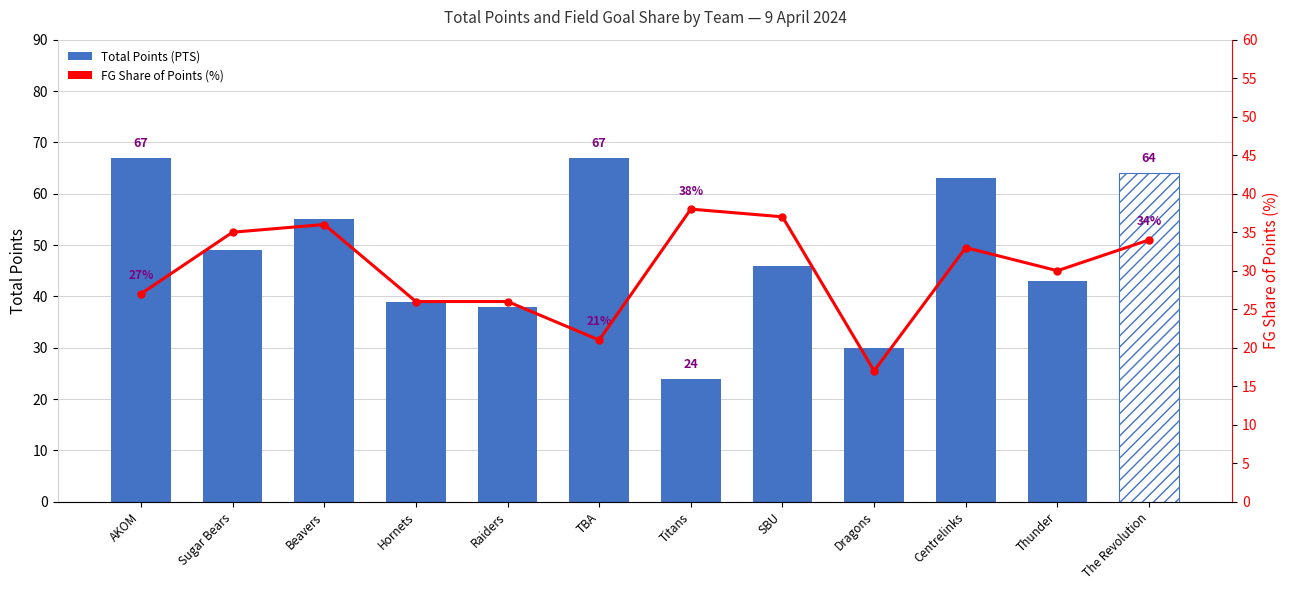

Which category has the highest value in the FG Share of Points (%) series?

Titans